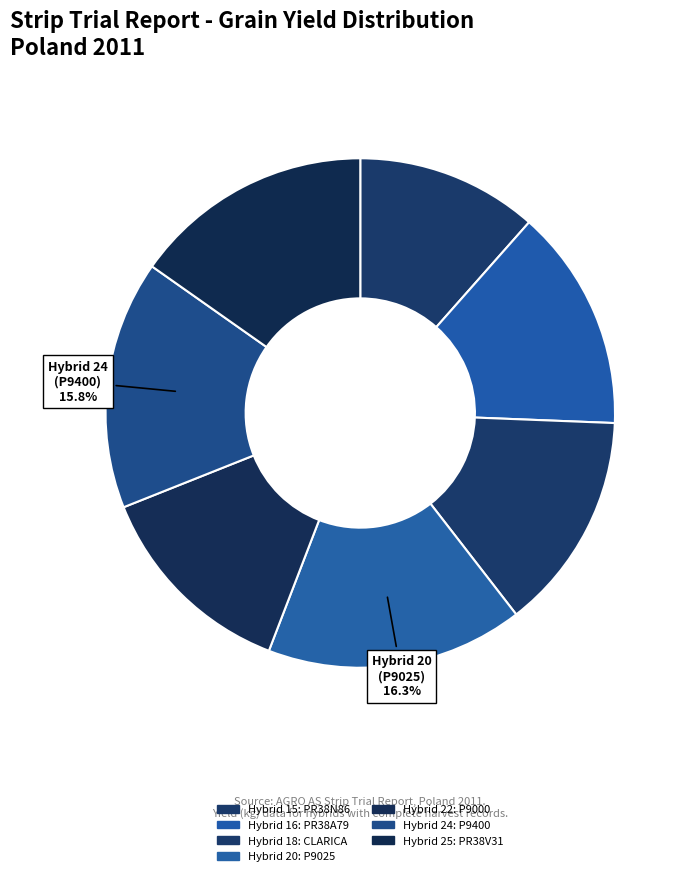

How many segments does this pie chart have?

7